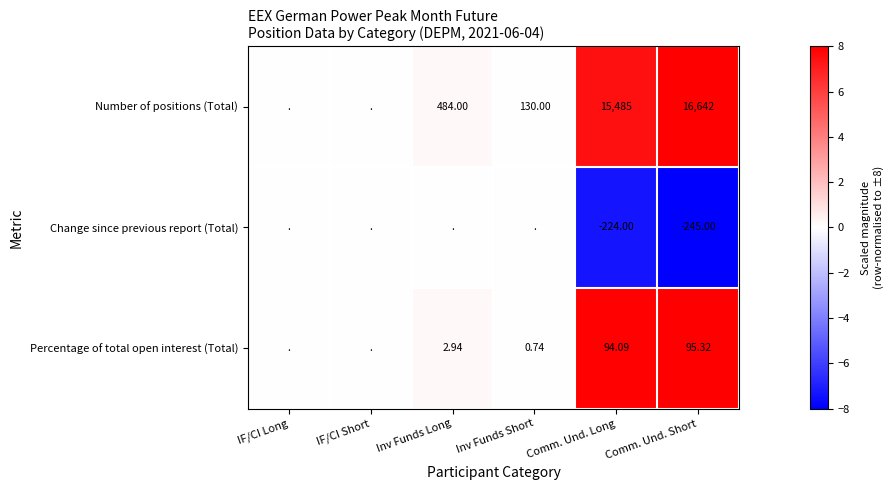

Is the value of Change since previous report (Total) at Comm. Und. Long greater than the value of Percentage of total open interest (Total) at Comm. Und. Short?

No